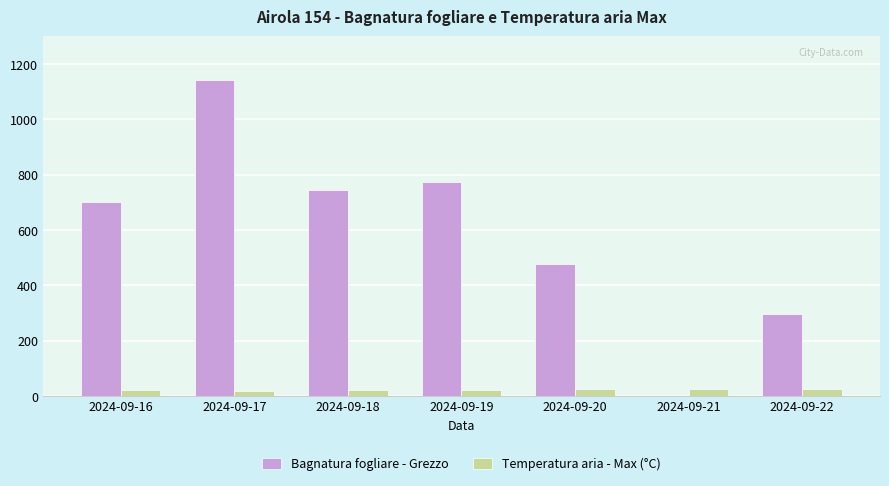

Which series has the widest spread of values?

Bagnatura fogliare - Grezzo